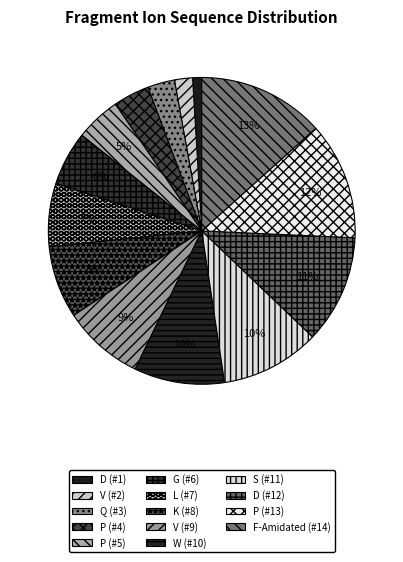

Count the number of slices in the pie.

14